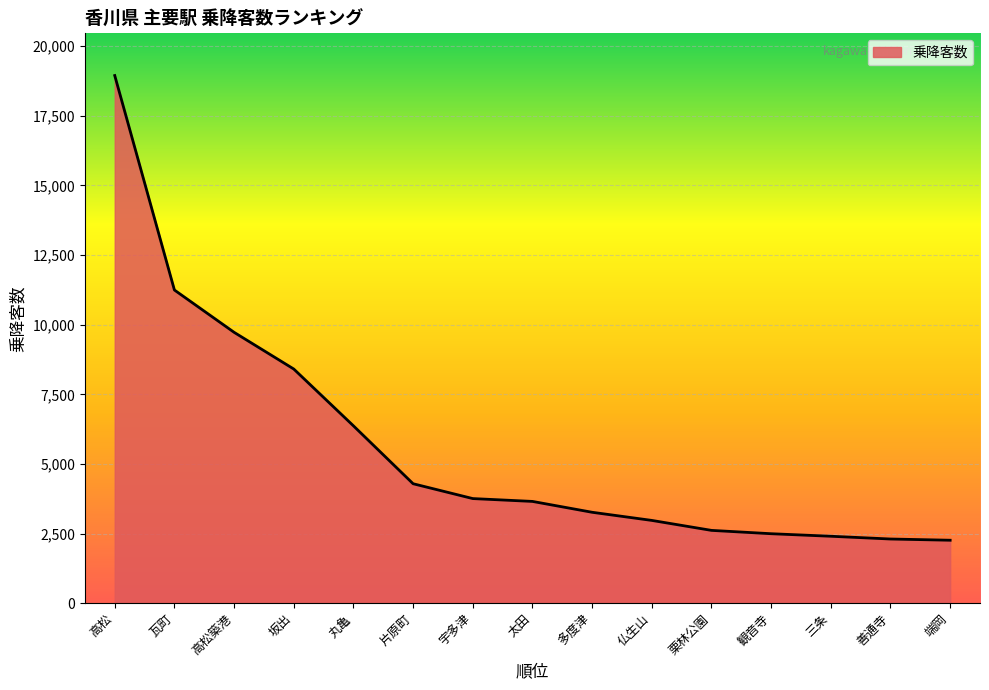

Is it true that the value at 善通寺 is 2304?

True